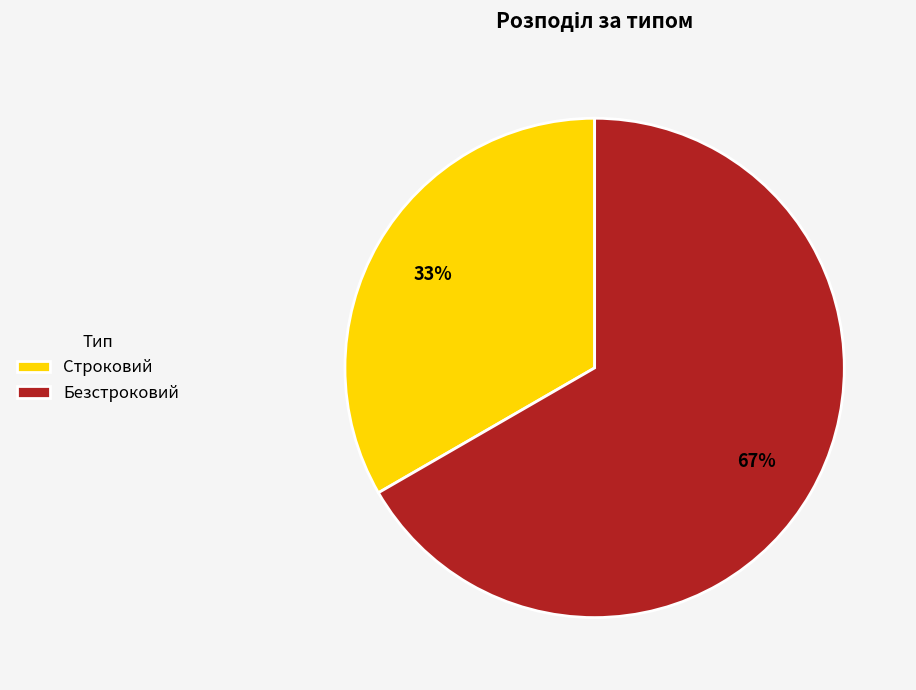

What is the ratio of the value at Безстроковий to the value at Строковий?

2.0